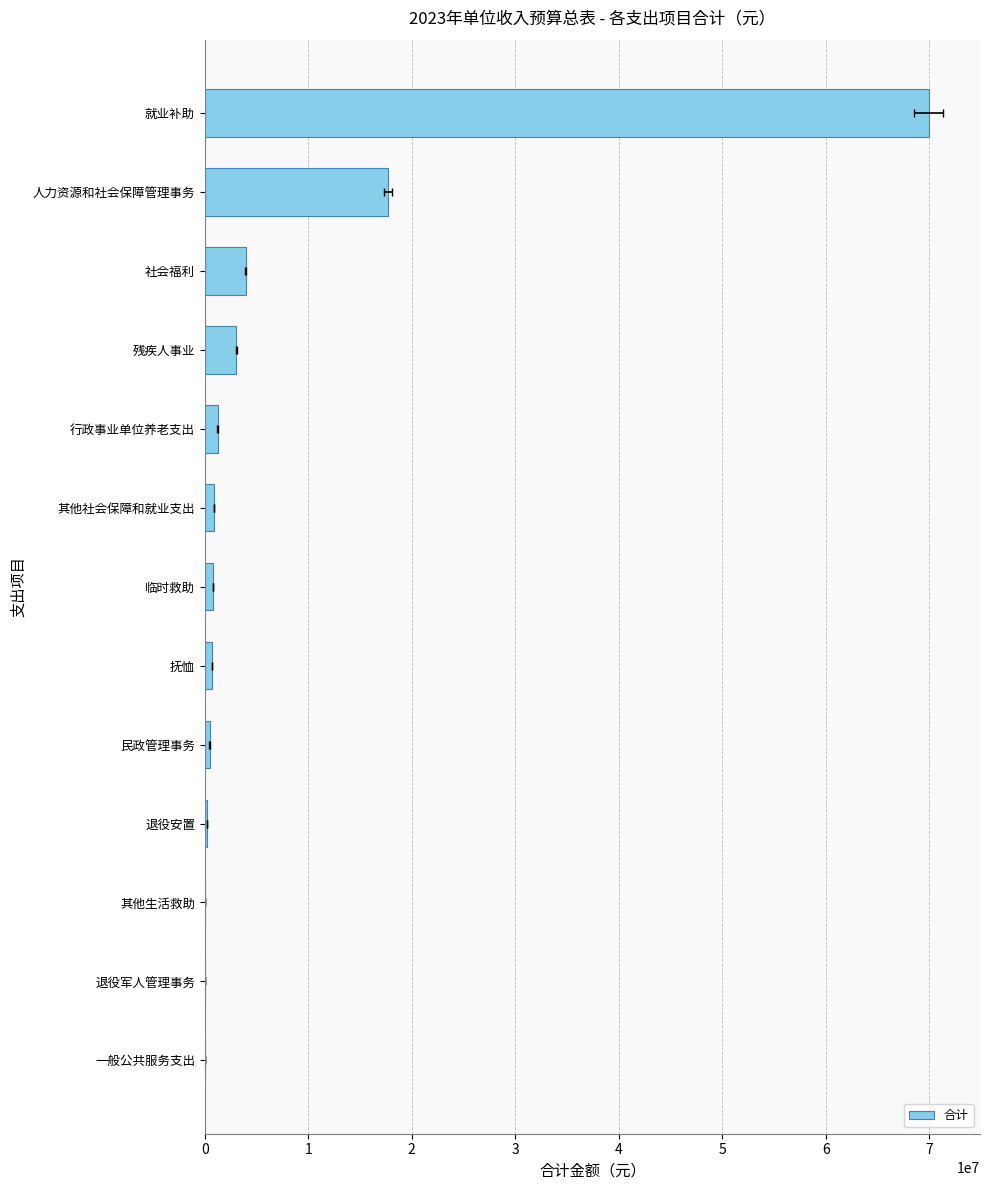

Count the number of data series in this chart.

1